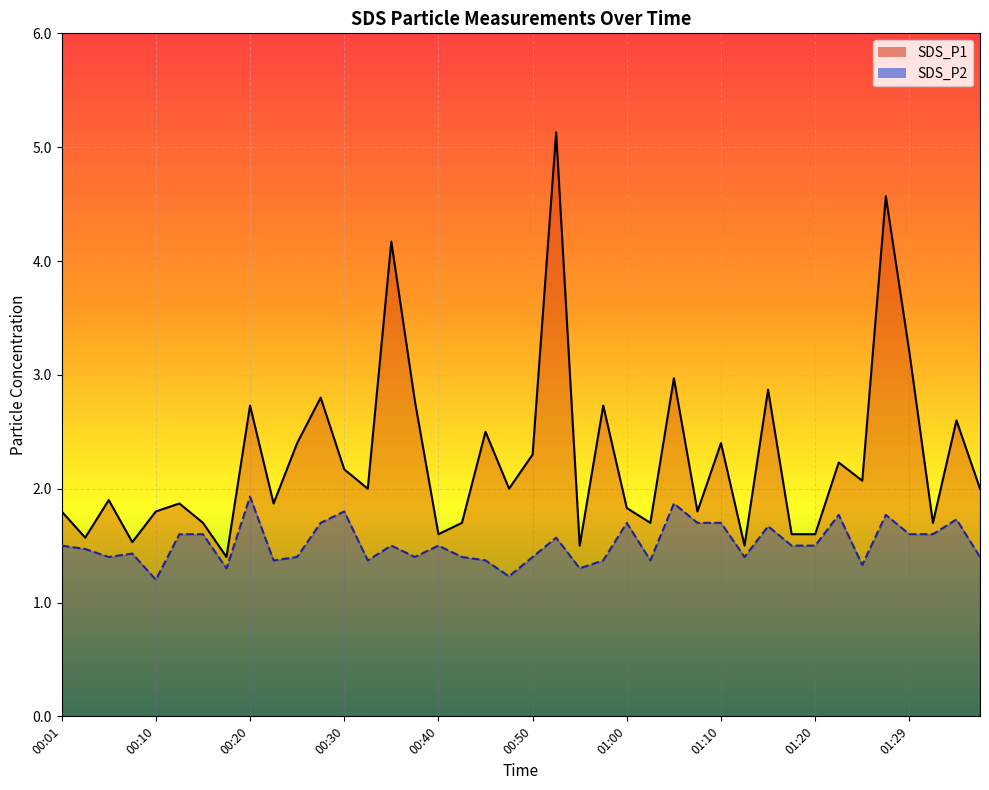

How many data points does each series have?

40